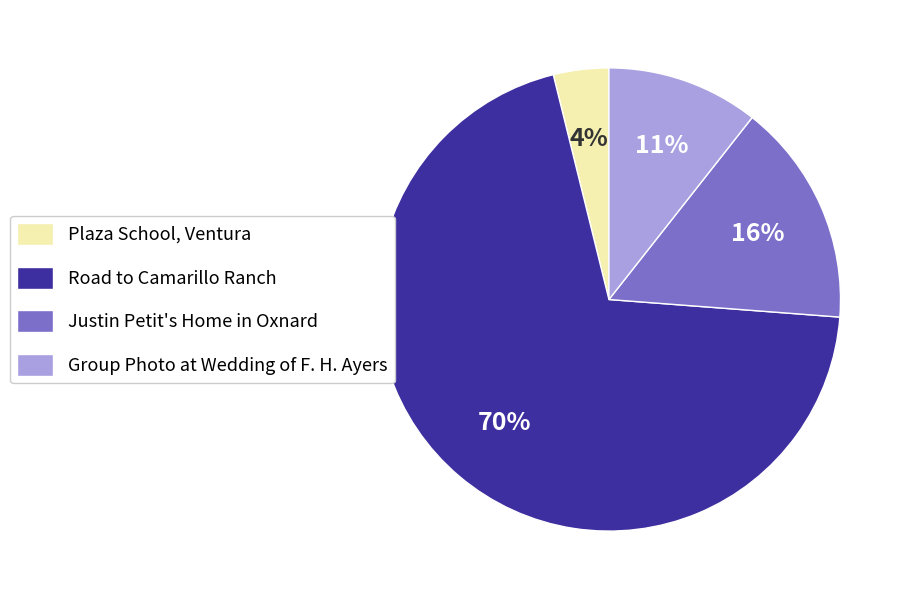

True or false: Plaza School, Ventura accounts for 4% of the total.

True